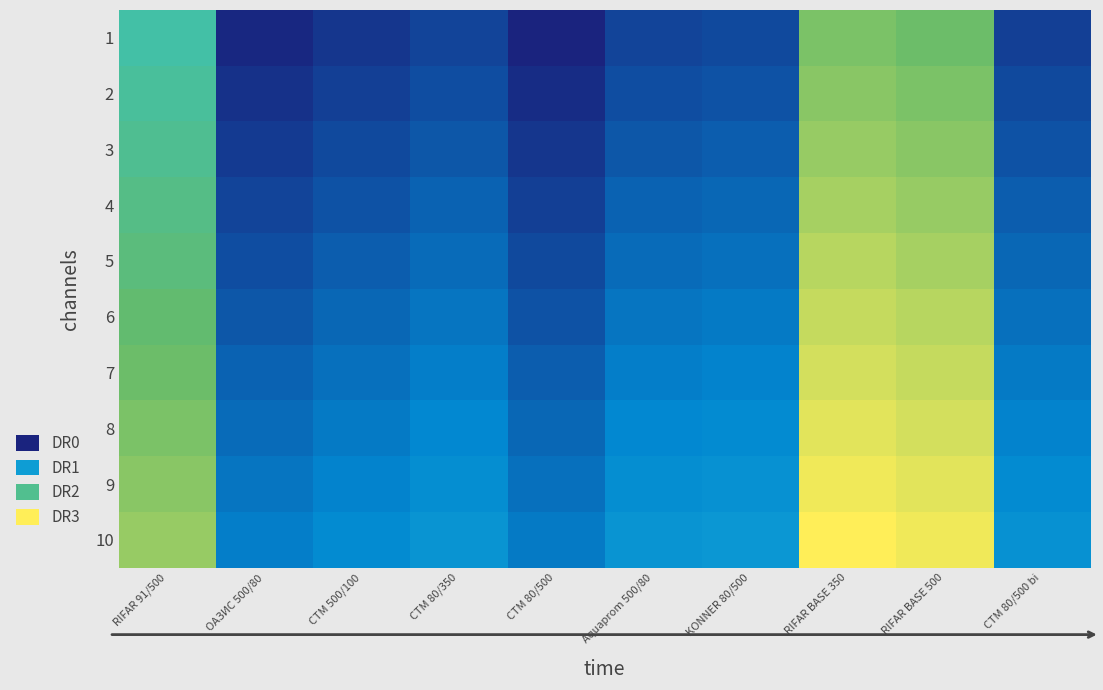

Rank the series by their maximum value, from highest to lowest.

10, 9, 8, 7, 6, 5, 4, 3, 2, 1